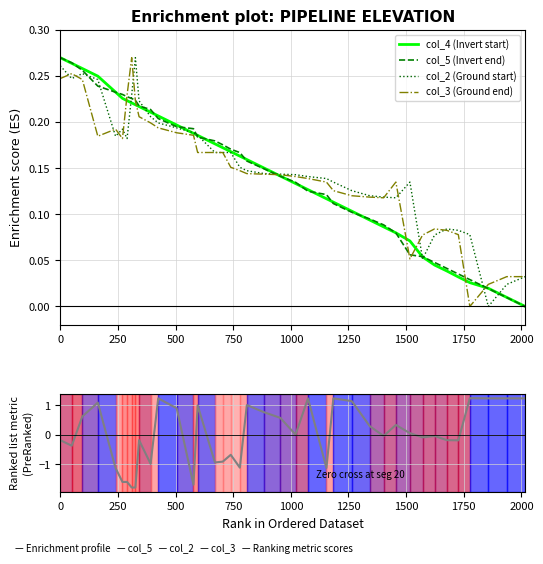

Which series has the largest total across all categories?

col_2 (Ground start)